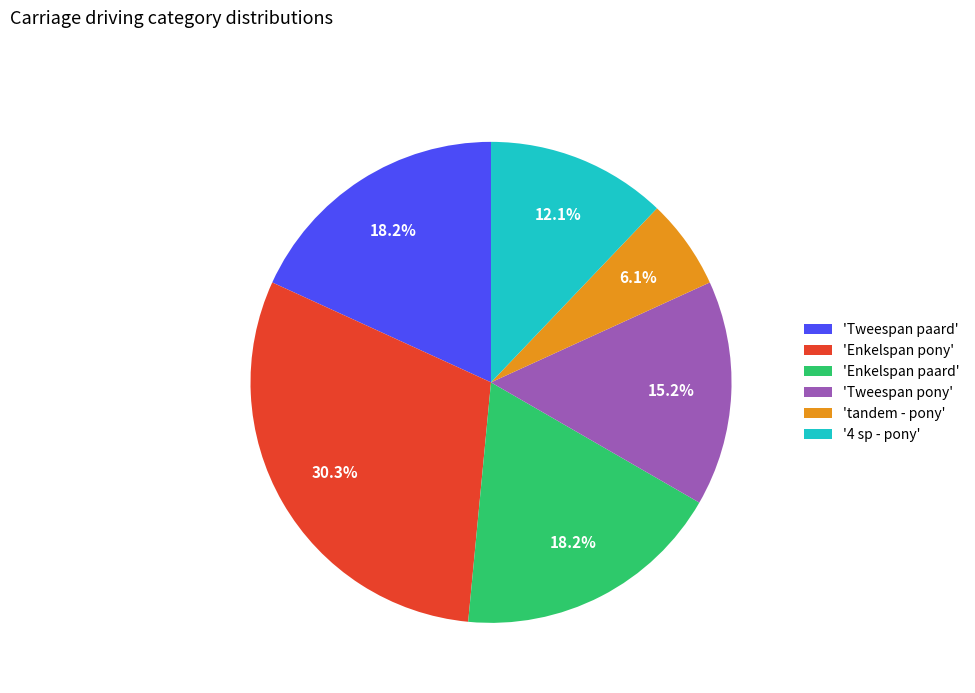

What is the ratio of the value at 'Tweespan pony' to the value at 'Enkelspan pony'?

0.5